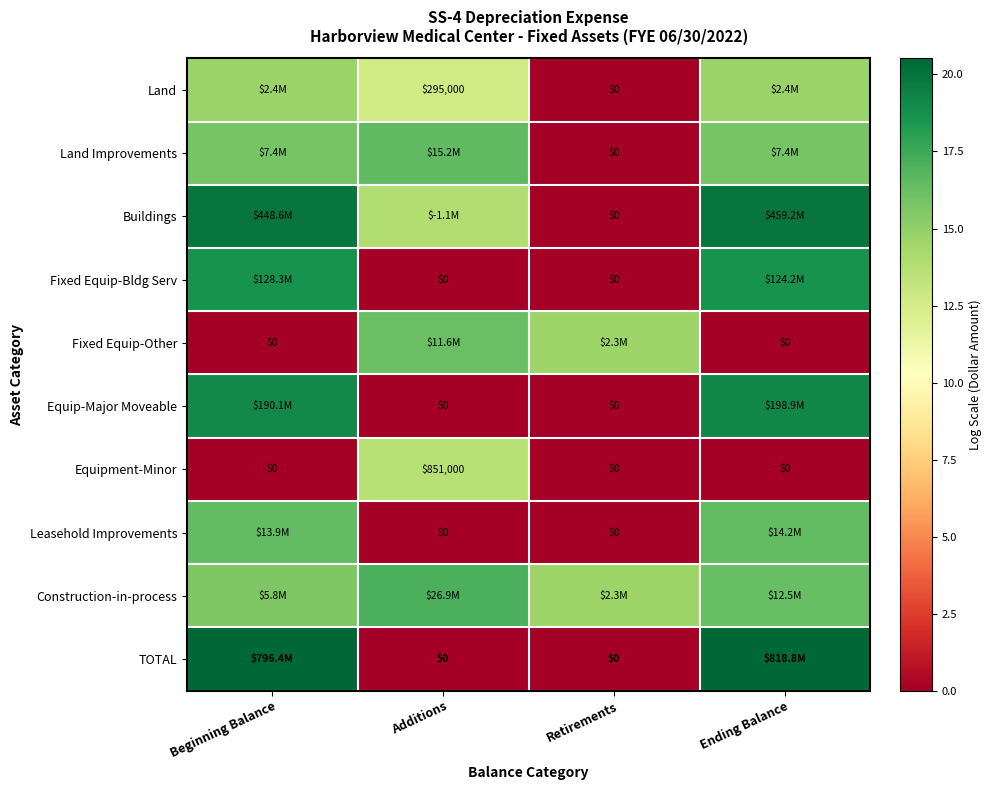

Count the number of categories in the chart.

4